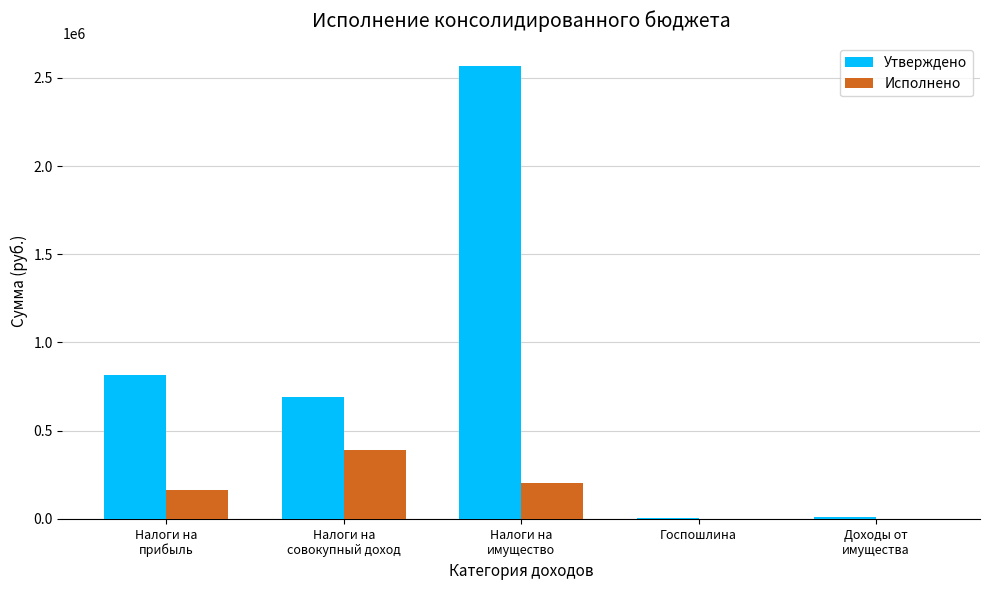

What is the sum of all Исполнено values?

757033.9